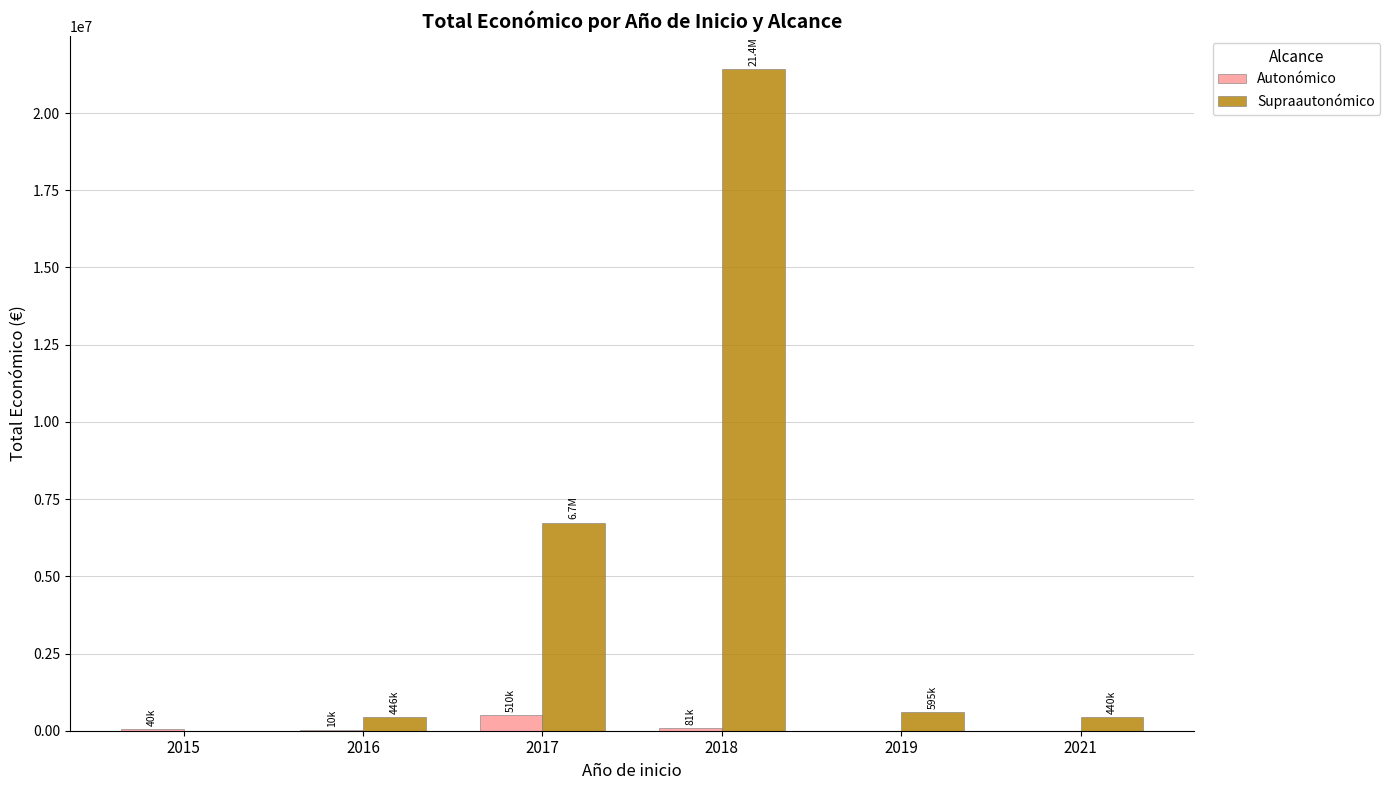

At which category is the sum across all series the highest?

2018